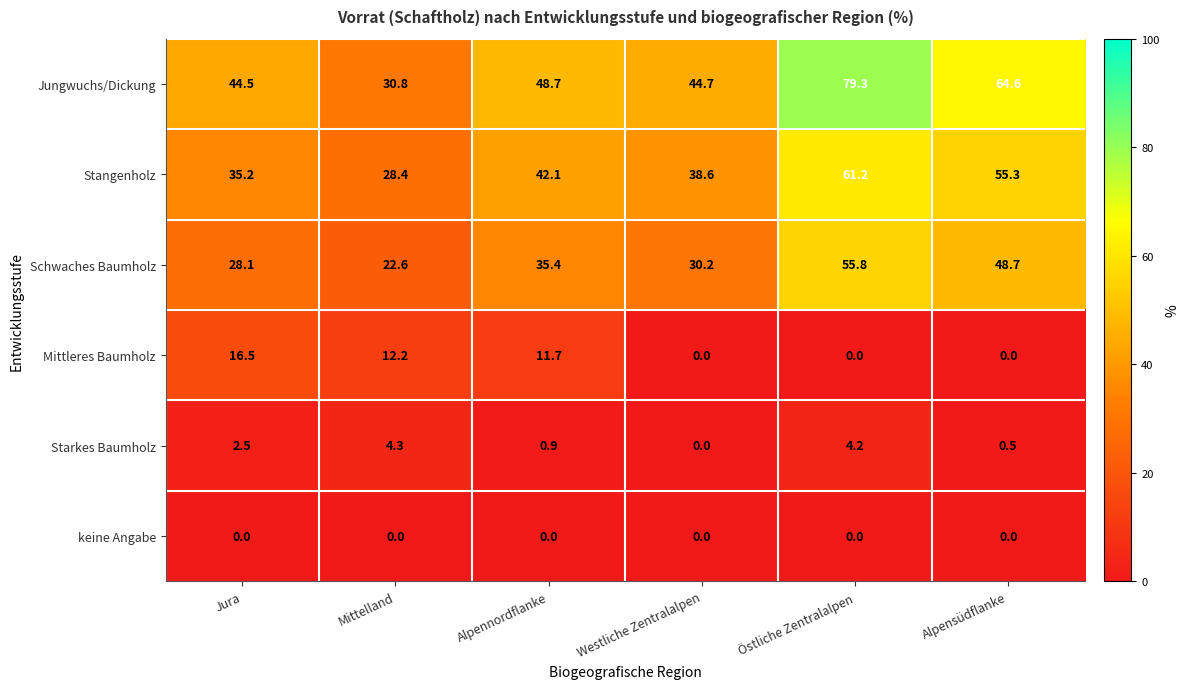

Is it true that Jungwuchs/Dickung equals 44.5 at Jura?

True